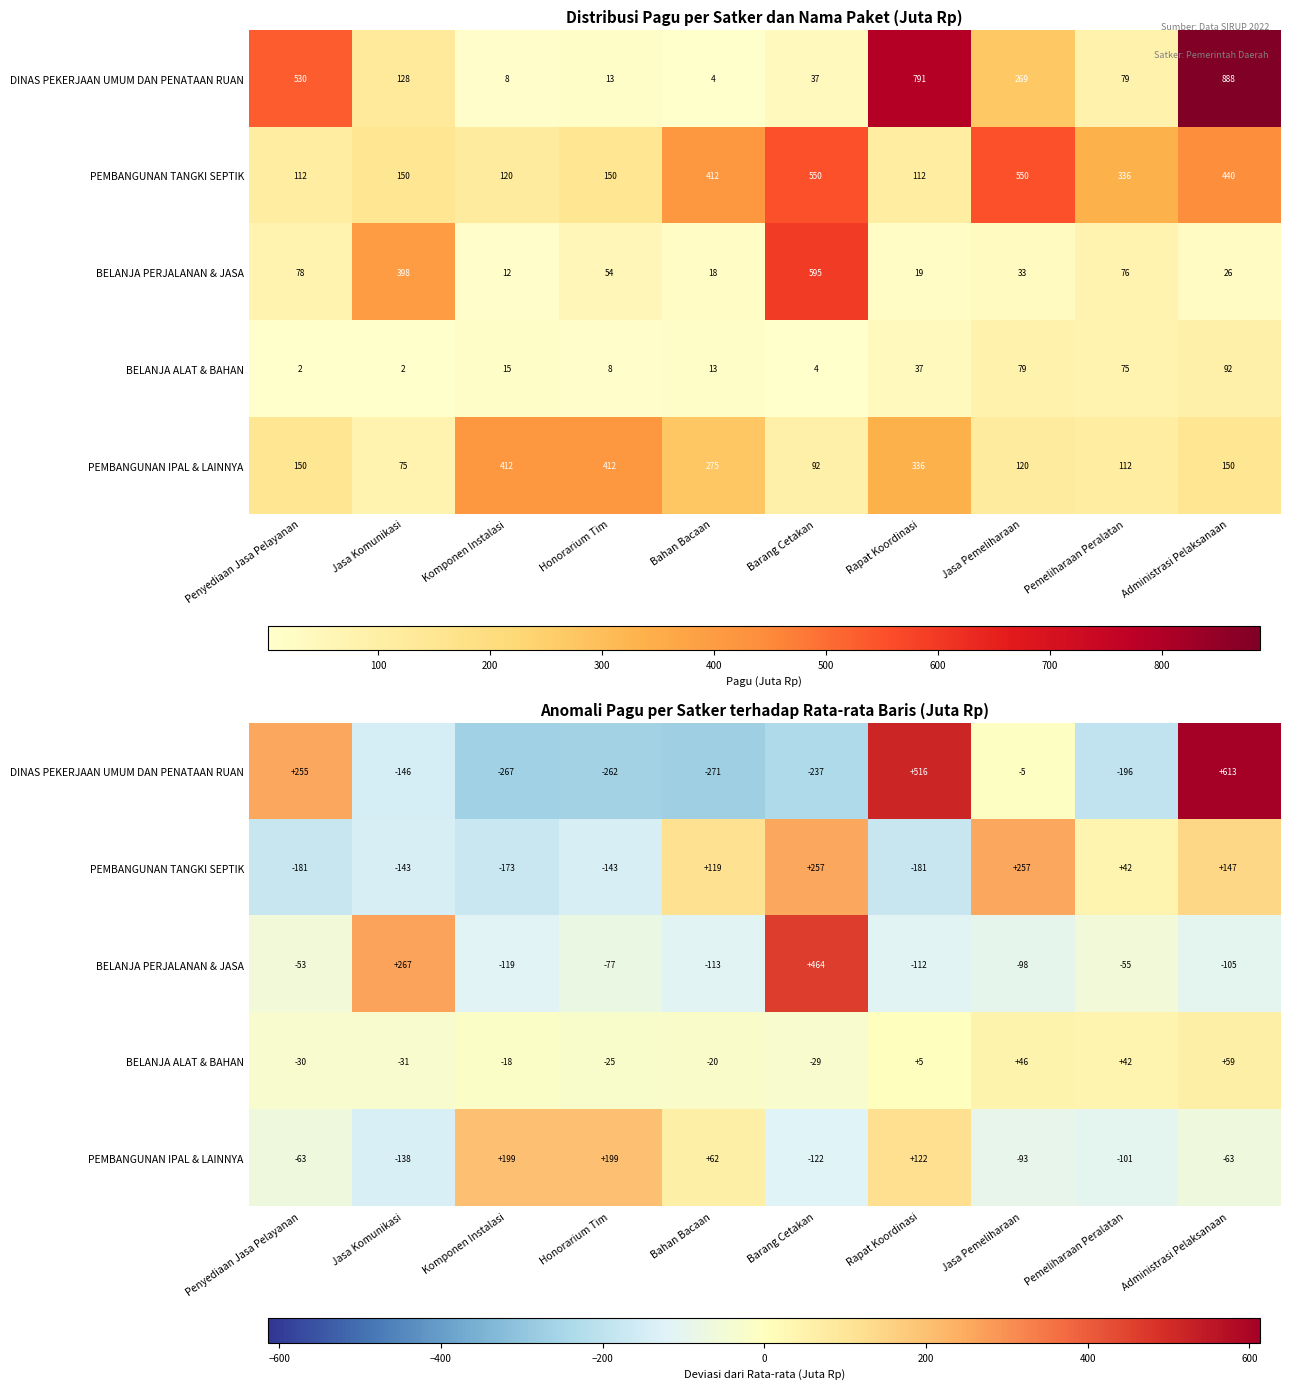

What is the difference between the maximum and minimum values in the PEMBANGUNAN IPAL & LAINNYA series?

337.5